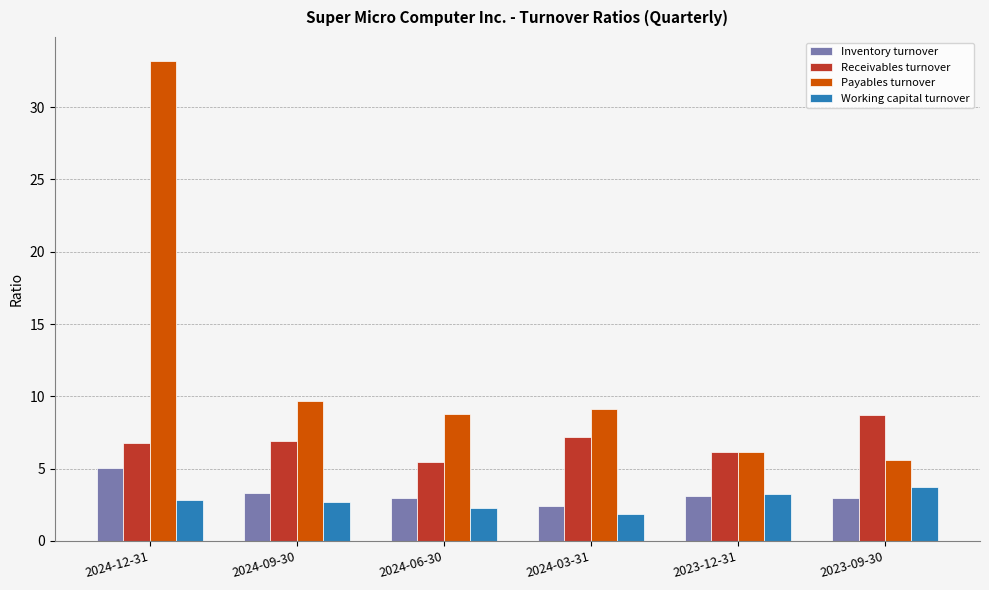

Which category has the lowest value in the Payables turnover series?

2023-09-30